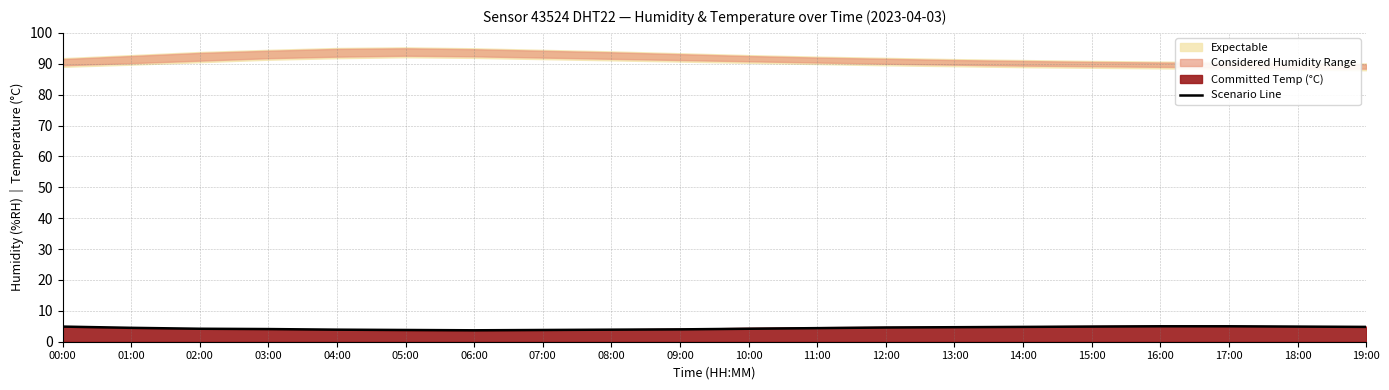

What is the value of the 10th point from the left?

4.0